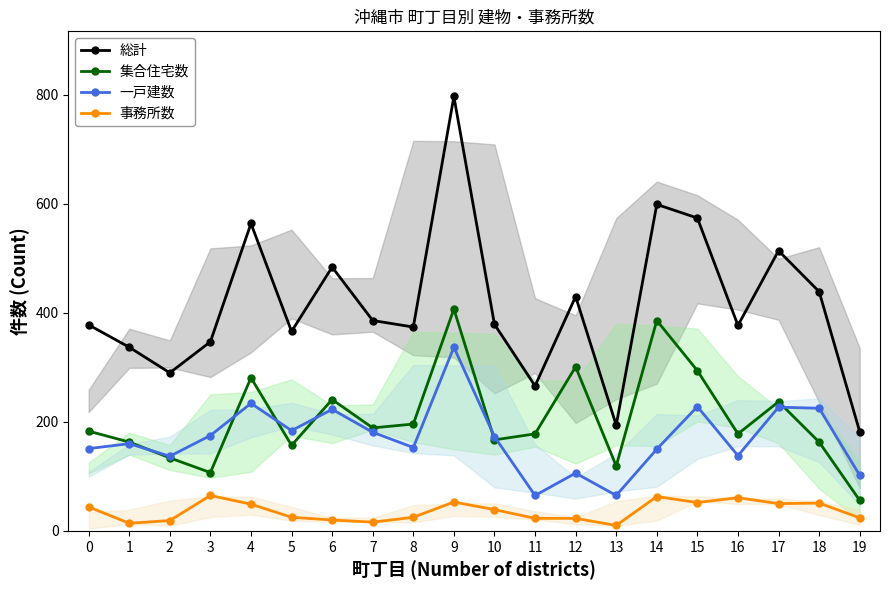

How many interior local valleys does the 総計 series have?

6